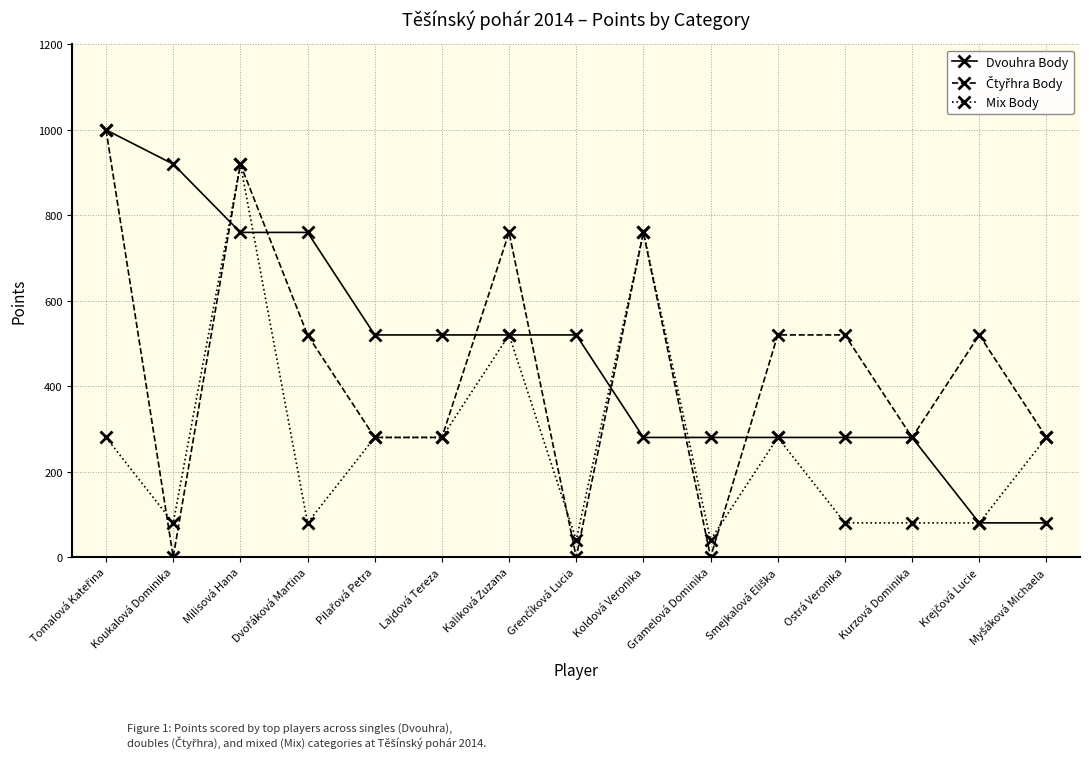

What is the spread (max minus min) of values at Kaliková Zuzana?

240